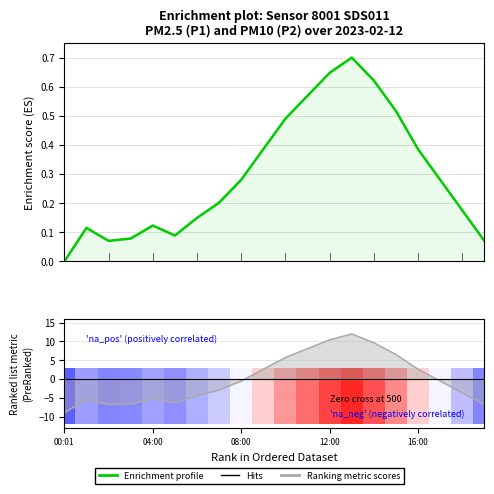

What is the value of the Enrichment profile bar at the 17th from the left?

0.4